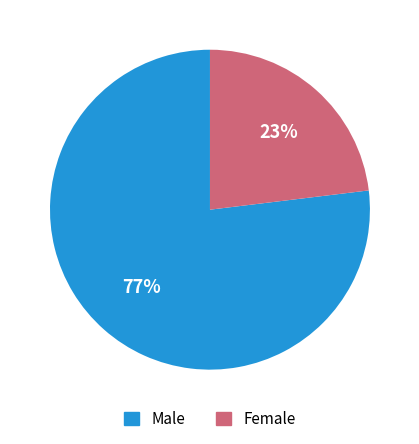

To the nearest percent, what is the difference between the largest and smallest slice percentages?

54%